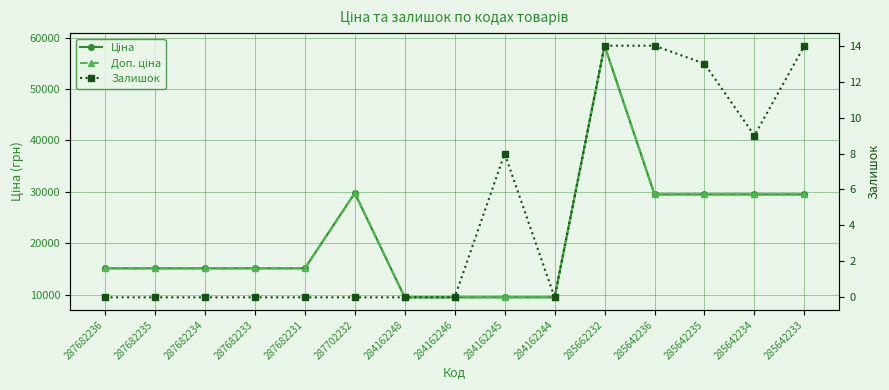

True or false: Залишок and Доп. ціна cross at least once.

False